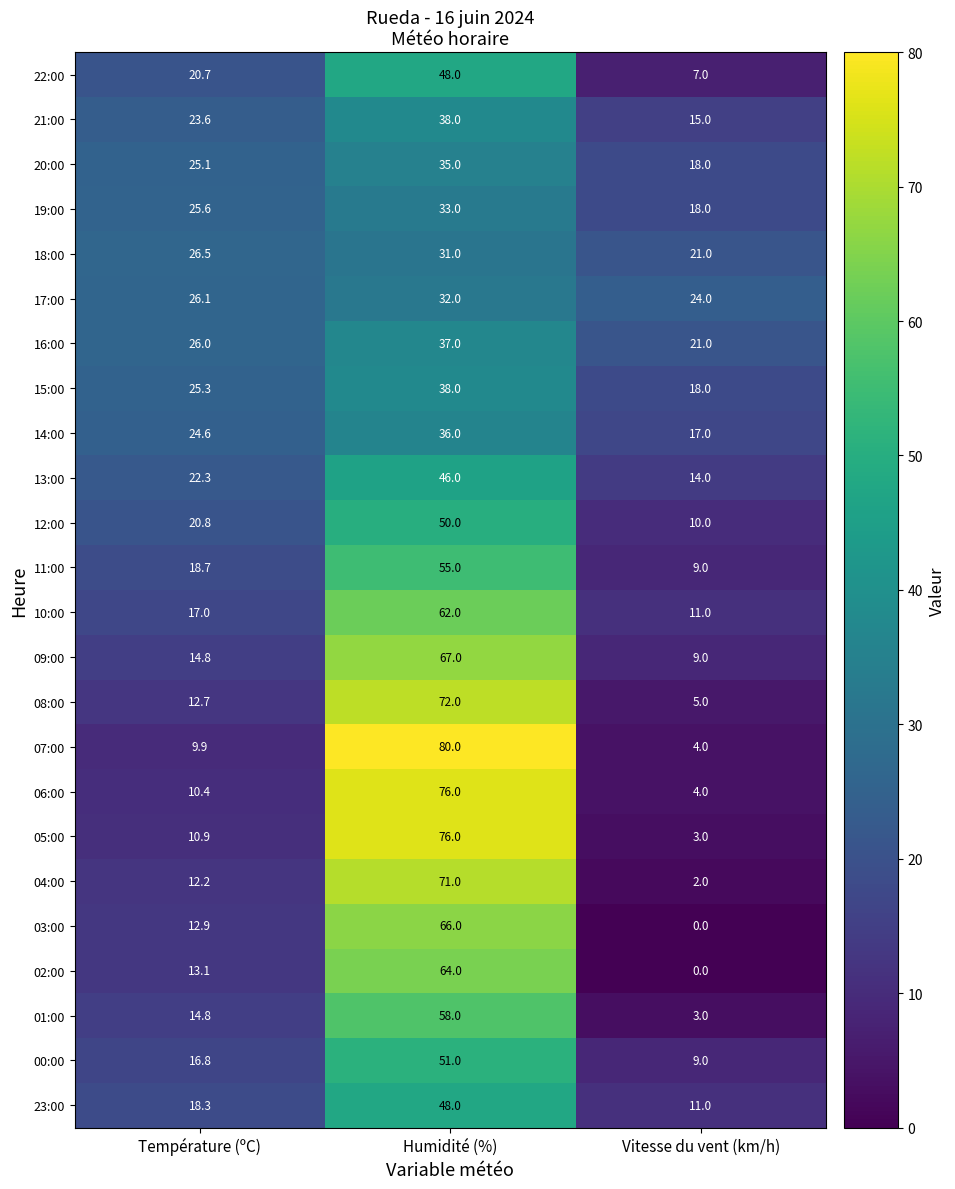

Is it true that 01:00 equals 3.0 at Vitesse du vent (km/h)?

True